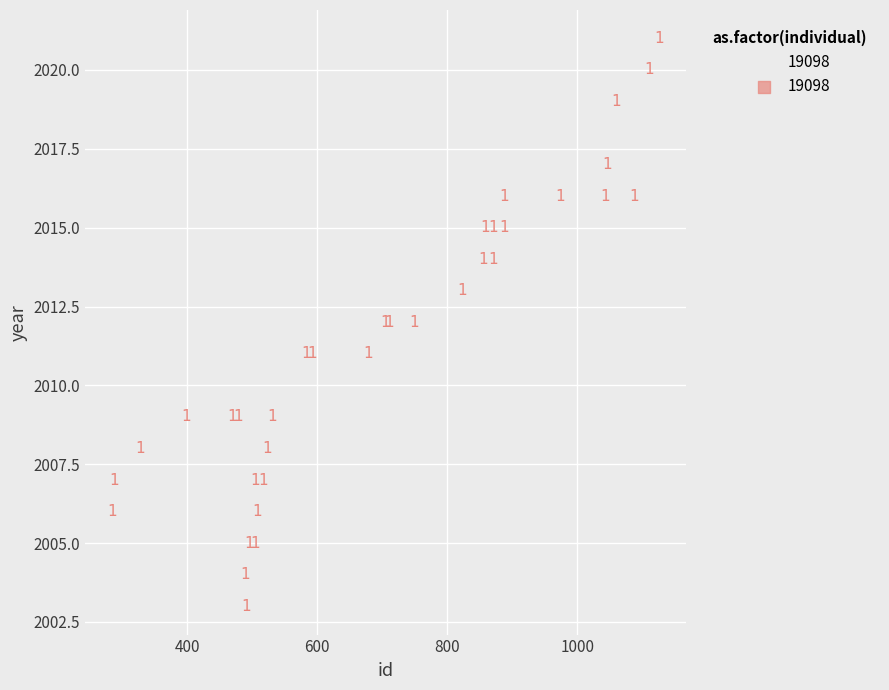

What Y value in the scatter plot is closest to 2012?

2012